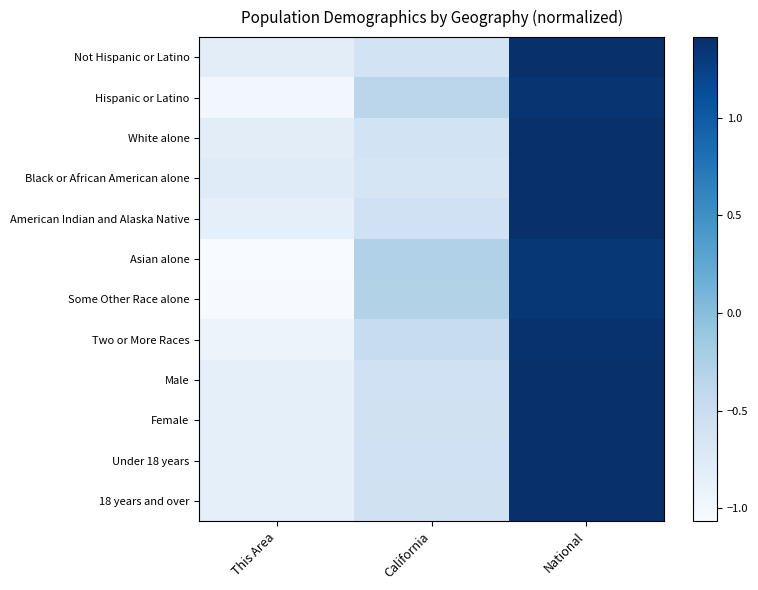

Which series changed the most between This Area and California?

Asian alone